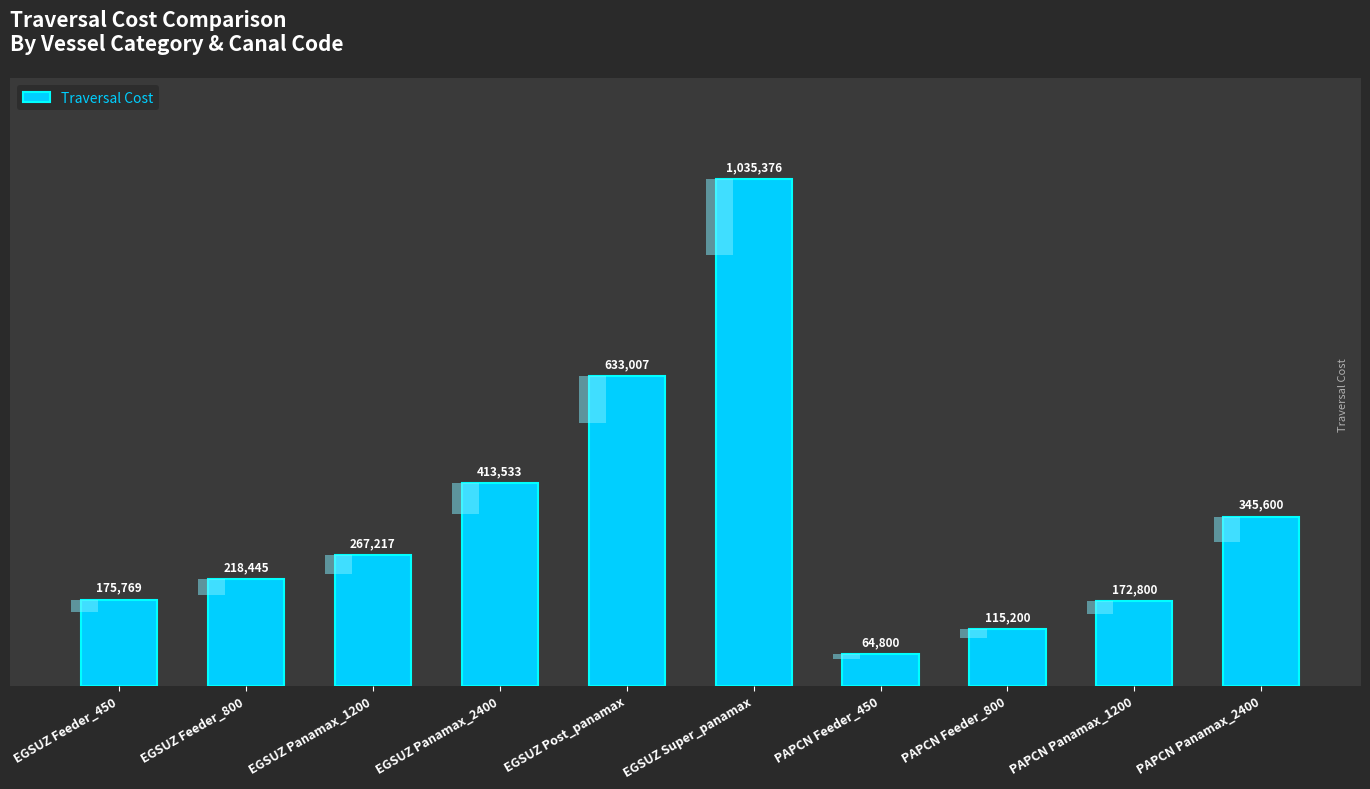

What is the ratio of the value at PAPCN Panamax_1200 to the value at EGSUZ Feeder_450?

1.0